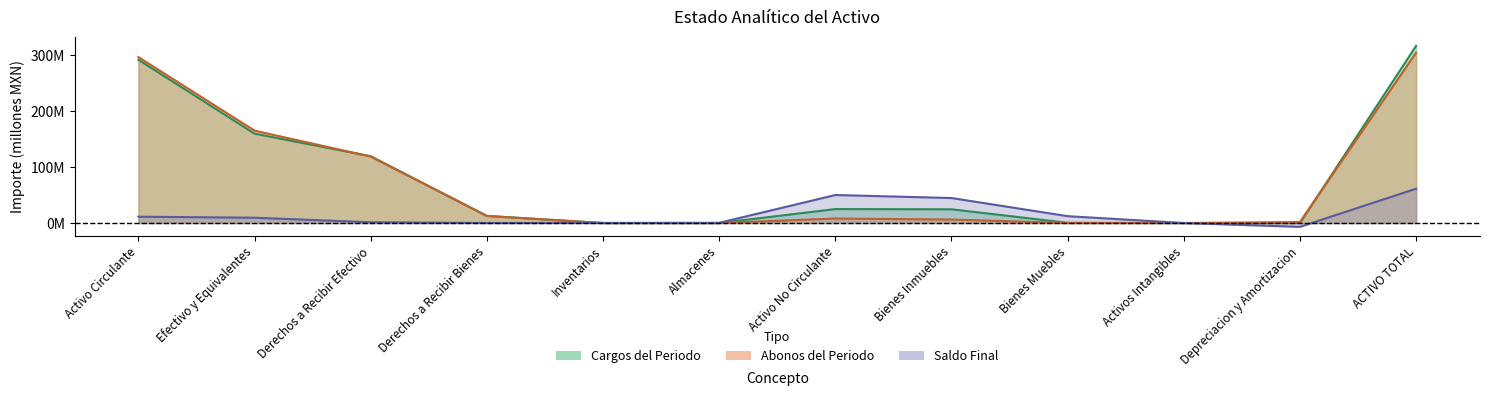

What is the sum of all saldo_final values?

183.8